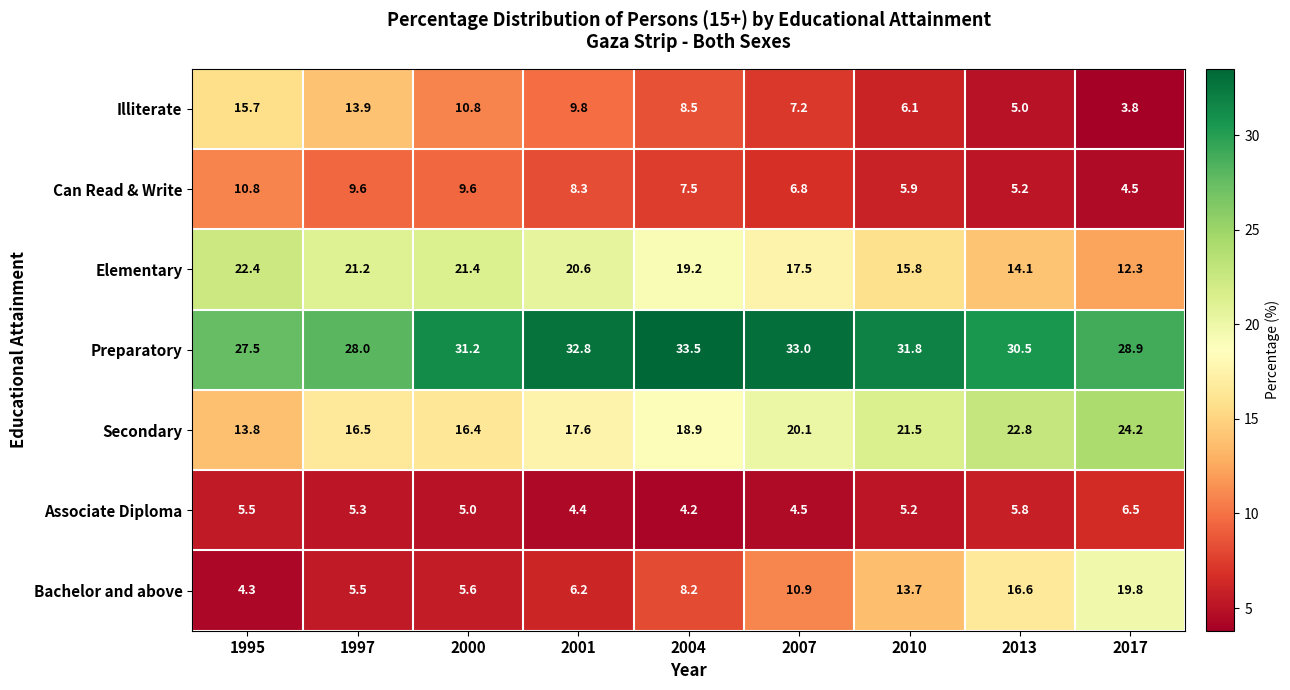

Read the Preparatory value at 2004.

33.5